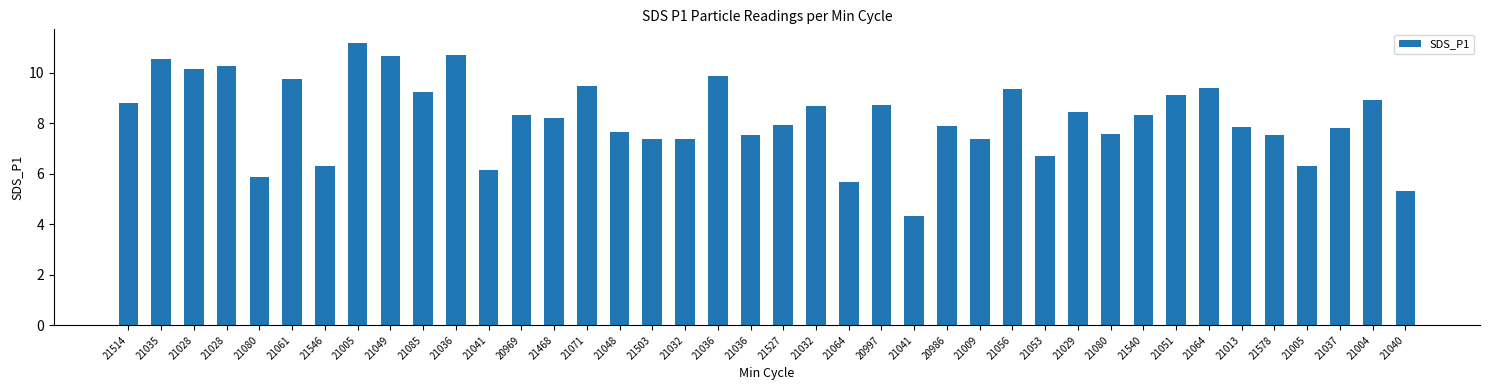

Between 20997 and 21037, which is larger?

20997